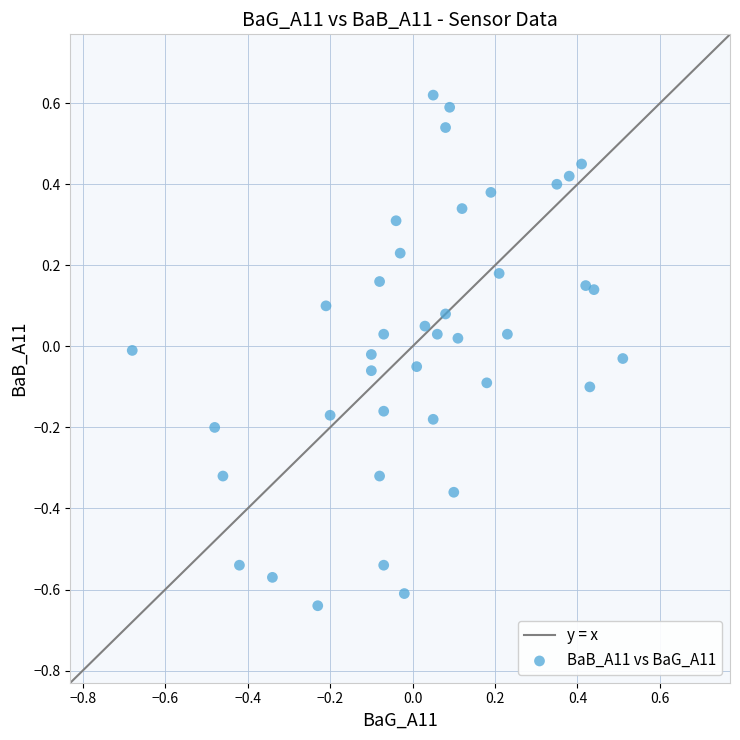

What is the range of Y values (max minus min)?

1.3